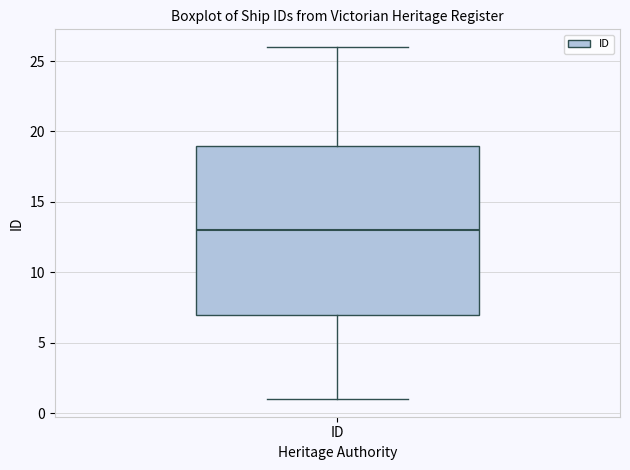

Read this box plot against the y-axis: the position of the median line, the range covered by the box, and the ends of both whiskers. The values are not printed on the chart, so give them approximately, as read against the axis.

median 13, box 7 to 19, whiskers 1 to 26